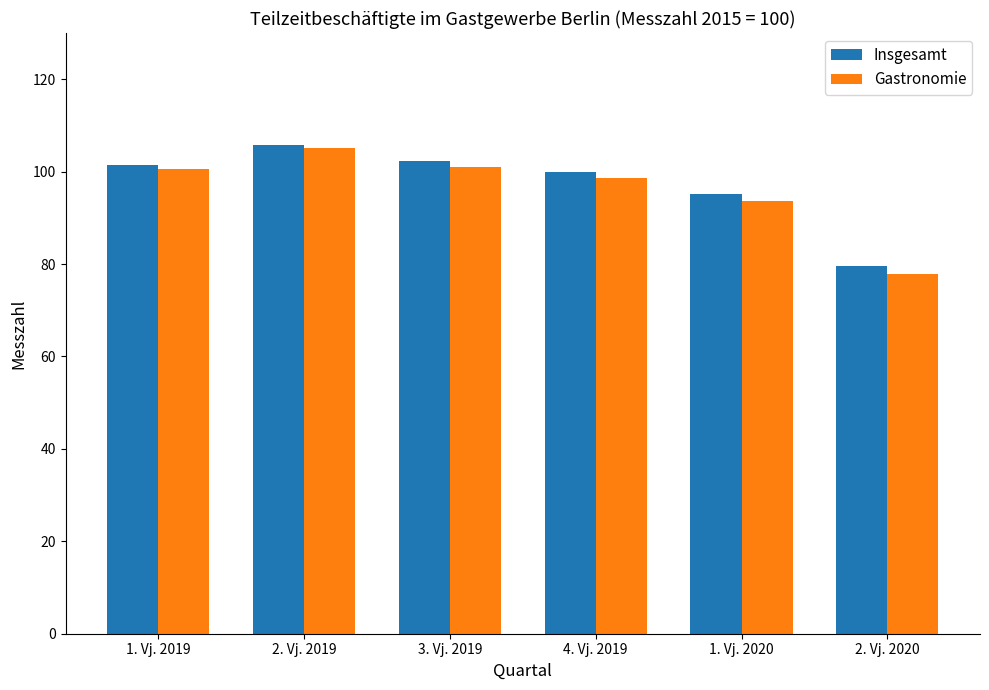

Which label corresponds to the smallest value in the chart?

2. Vj. 2020